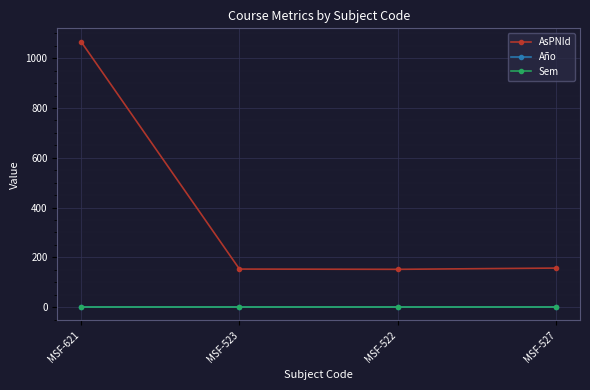

What position from the left is MSF-621?

1